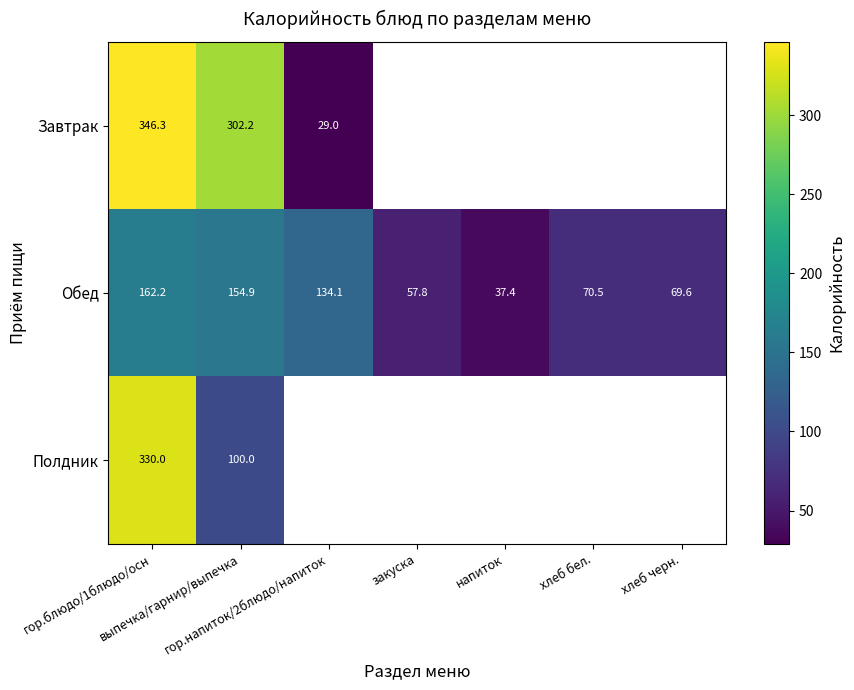

What is the total value across all series at выпечка/гарнир/выпечка?

557.1